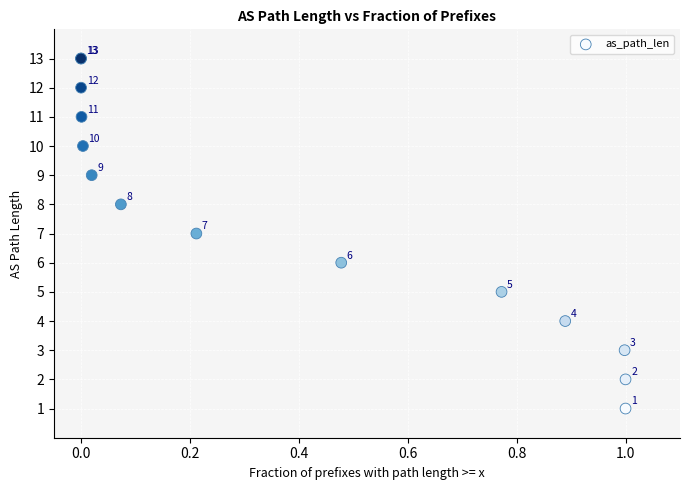

What Y value in the scatter plot is closest to 7?

7